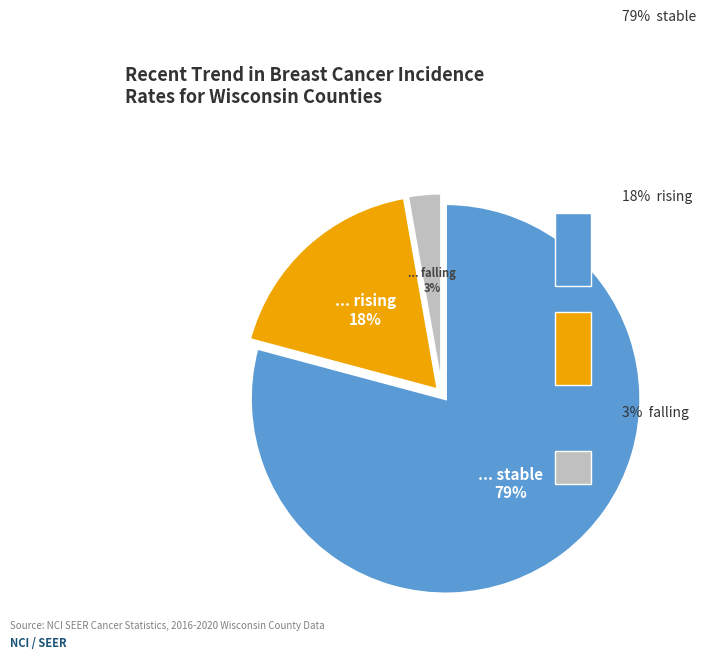

To the nearest percent, what is the average slice percentage?

33%